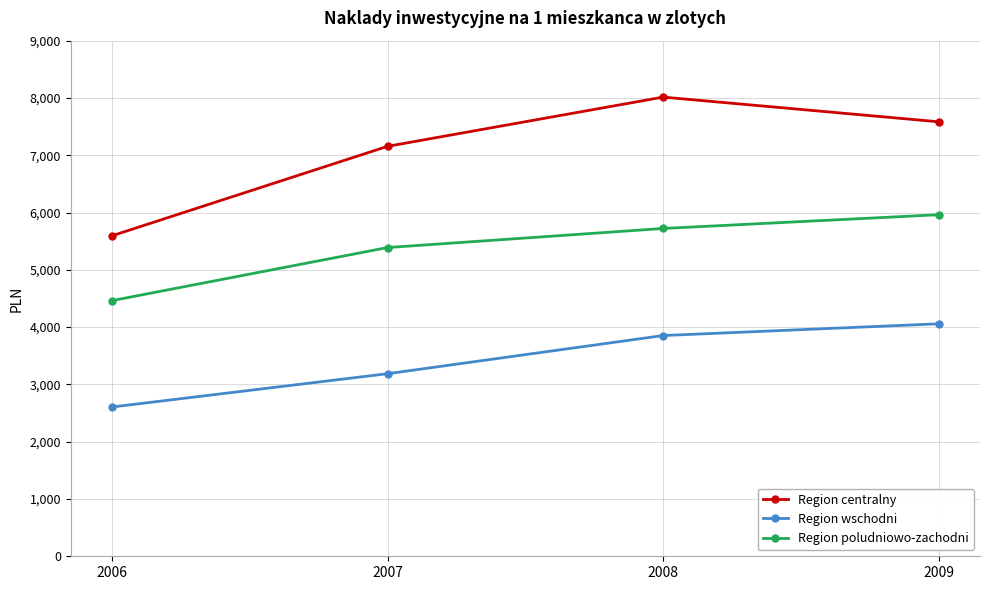

Does the chart display data point markers on the line(s)?

Yes